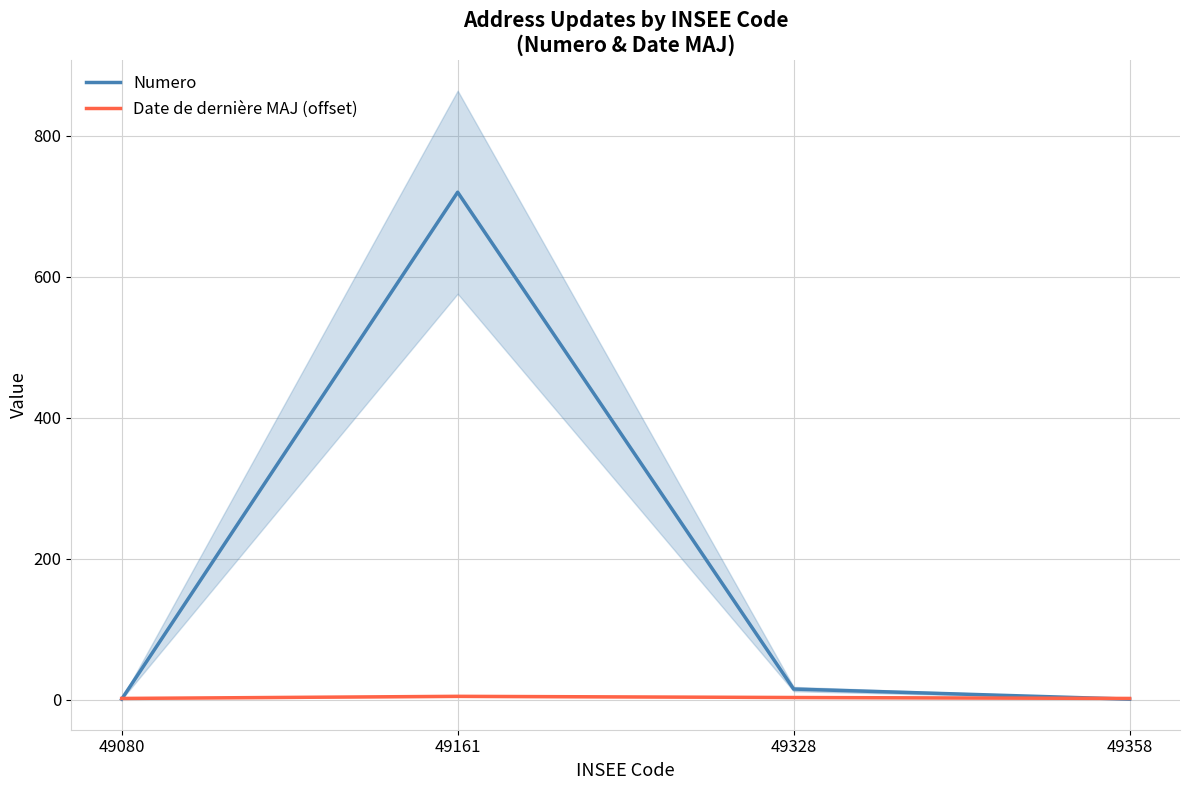

List the series in order of their overall mean, lowest first.

Date de dernière MAJ (offset), Numero